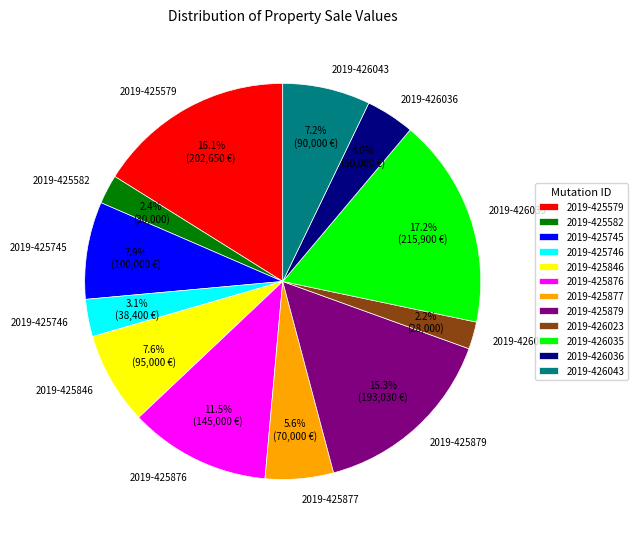

To the nearest percent, what is the average slice percentage?

8%